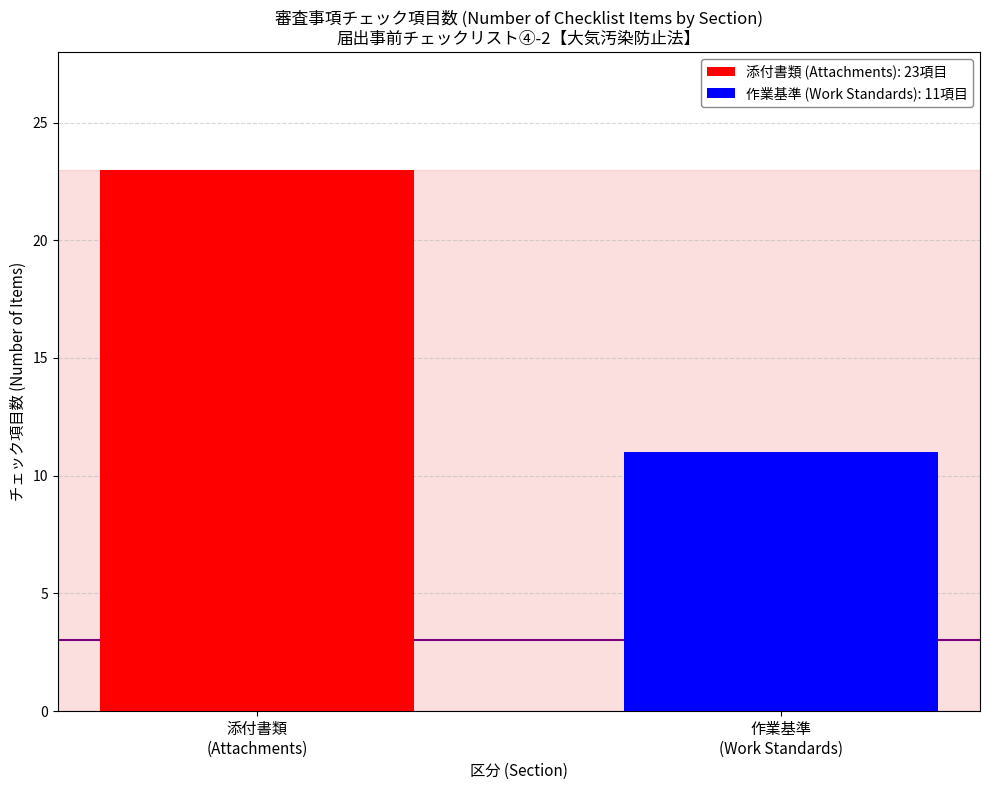

Which series has the largest range (max minus min)?

添付書類 (Attachments): 23項目